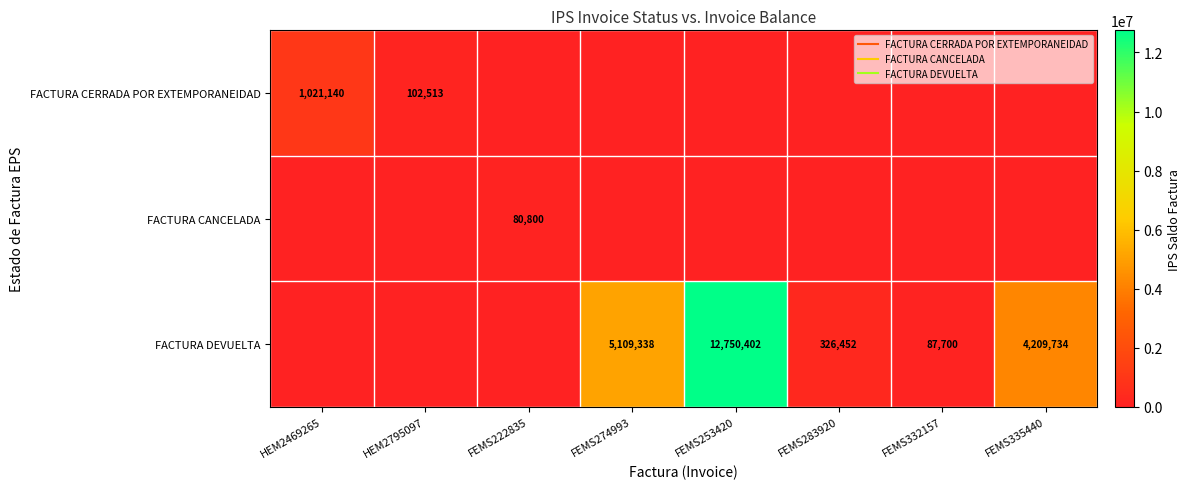

What is the spread (max minus min) of values at FEMS253420?

12750402